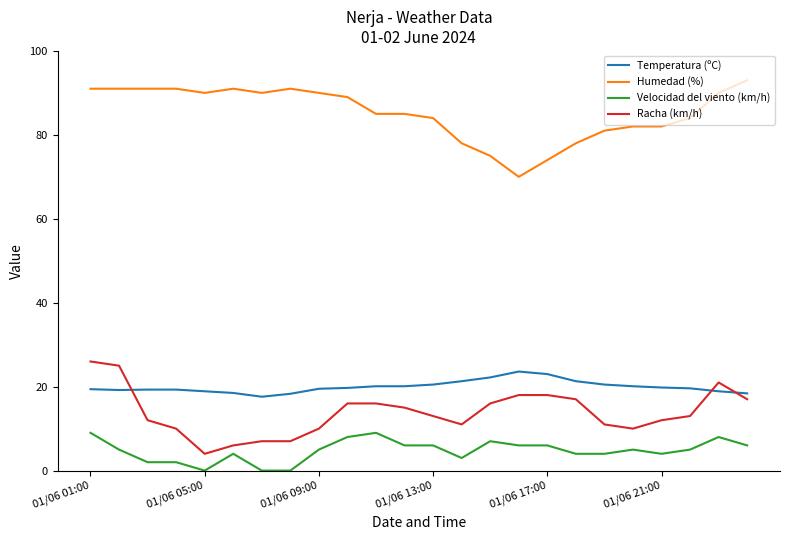

What is the difference between the second highest and minimum values in the Racha (km/h) series?

21.0